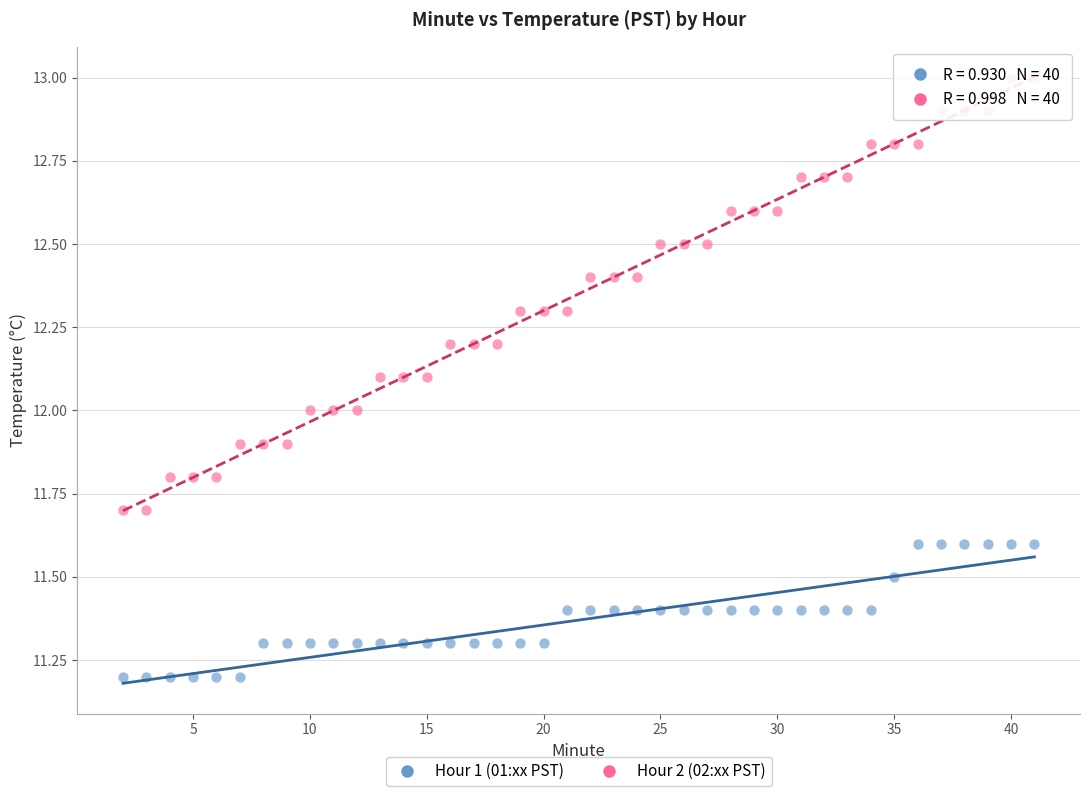

Which series contains the highest Y value?

Hour 2 (02:xx PST)